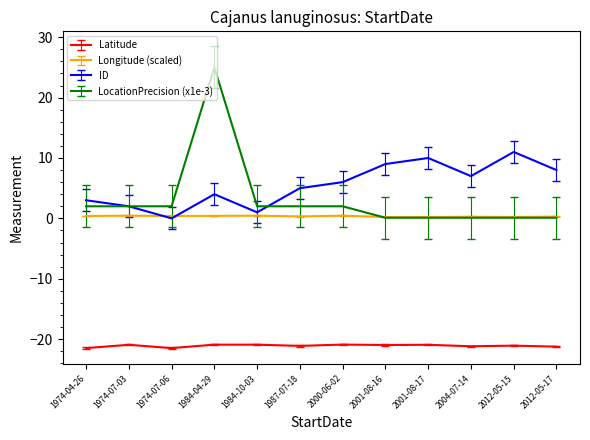

What are all the series names shown in the legend?

Latitude, Longitude (scaled), ID, LocationPrecision (x1e-3)